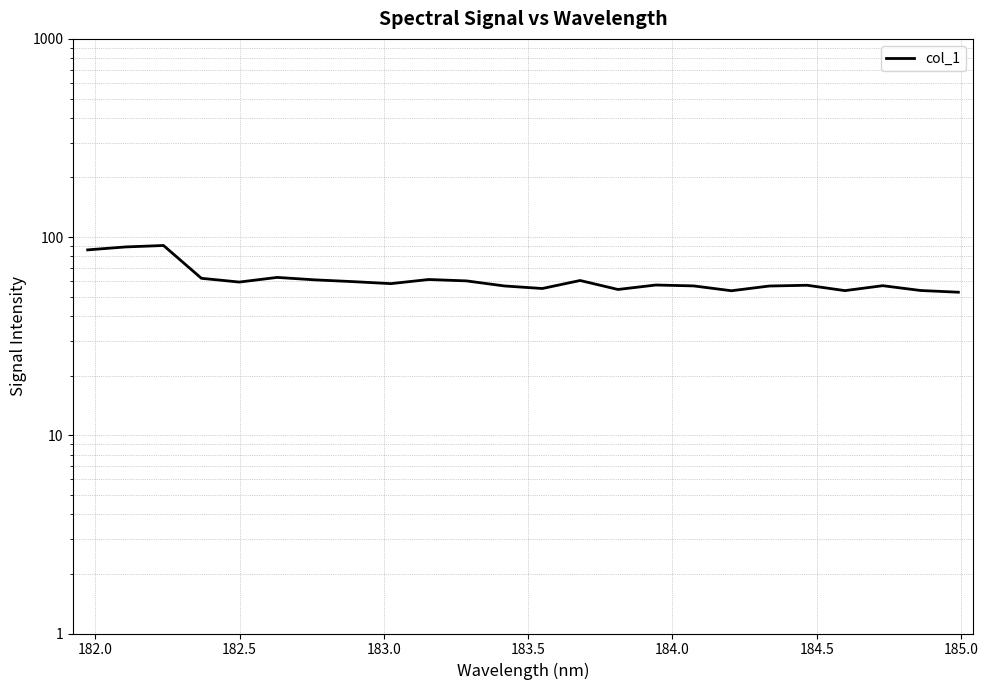

What is the value of the 18th point from the left?

53.6